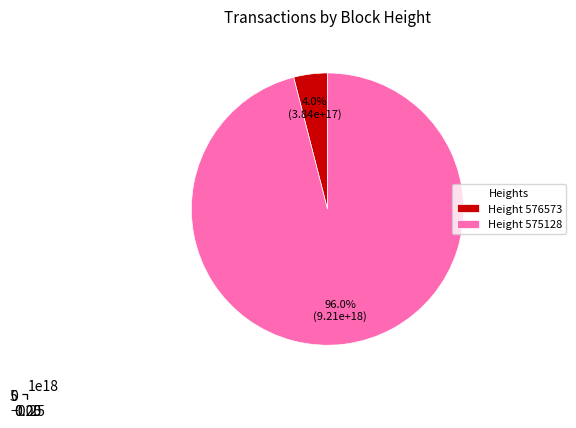

Which category has the smallest portion of the pie?

576573